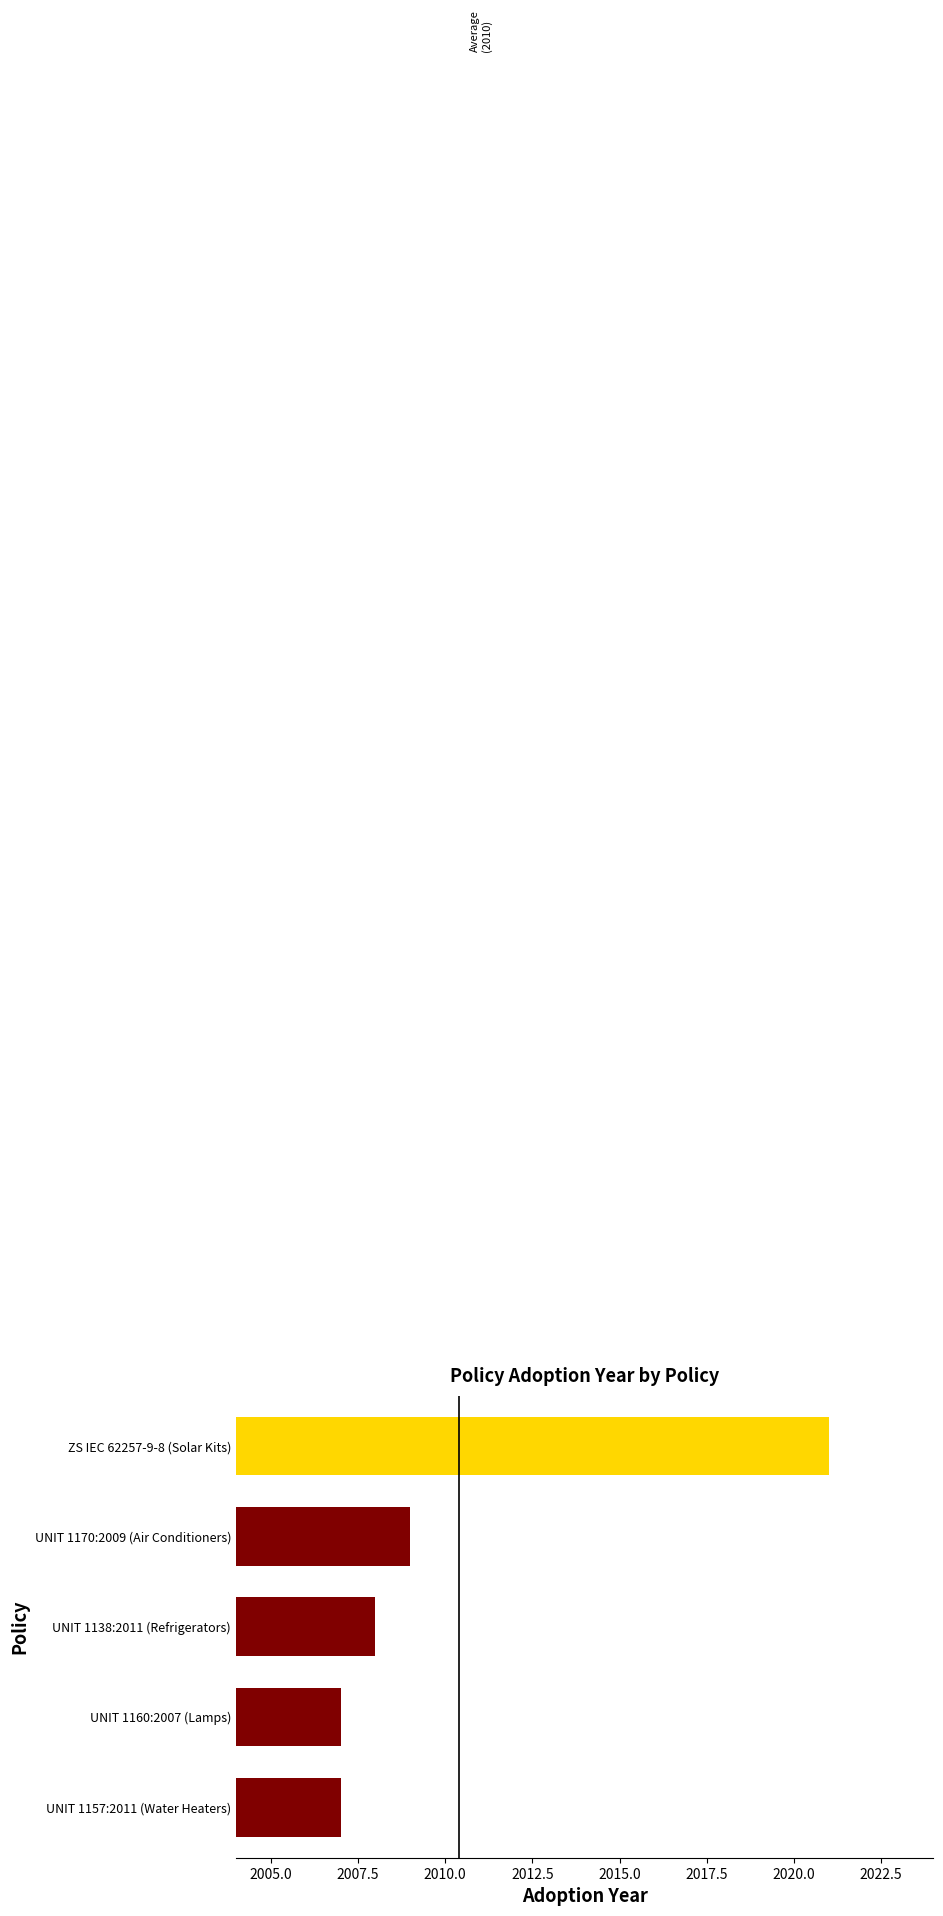

What is the change in value from UNIT 1170:2009 (Air Conditioners) to ZS IEC 62257-9-8 (Solar Kits)?

+12